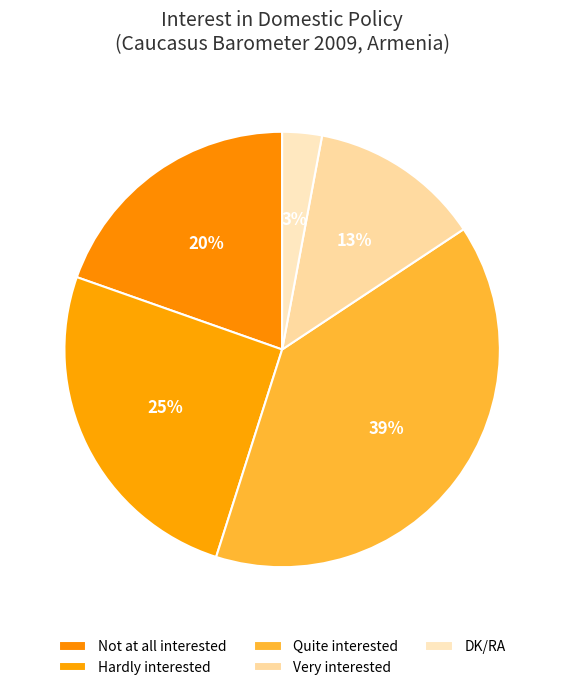

To the nearest percent, what percentage of the pie is Hardly interested?

25%